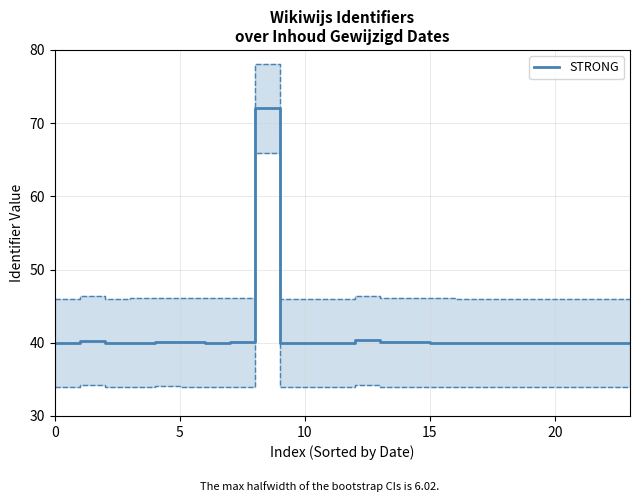

What is the difference between the second highest and second lowest values?

0.3